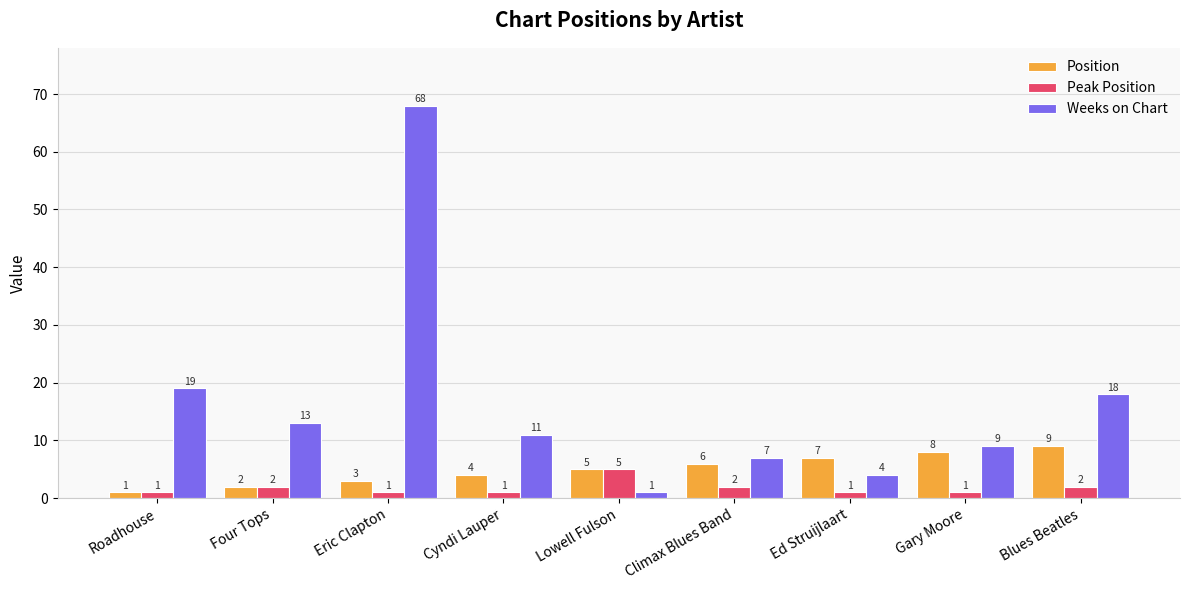

What is the label of the 1st bar from the right?

Blues Beatles